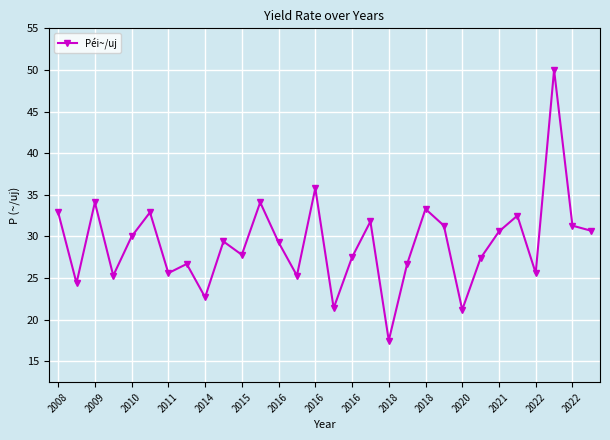

Is this an area chart (filled region under the line)?

No